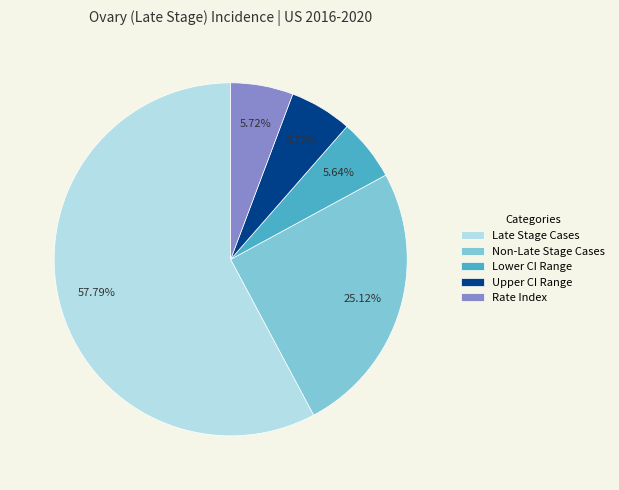

Which category has the biggest portion of the pie?

Late Stage Cases